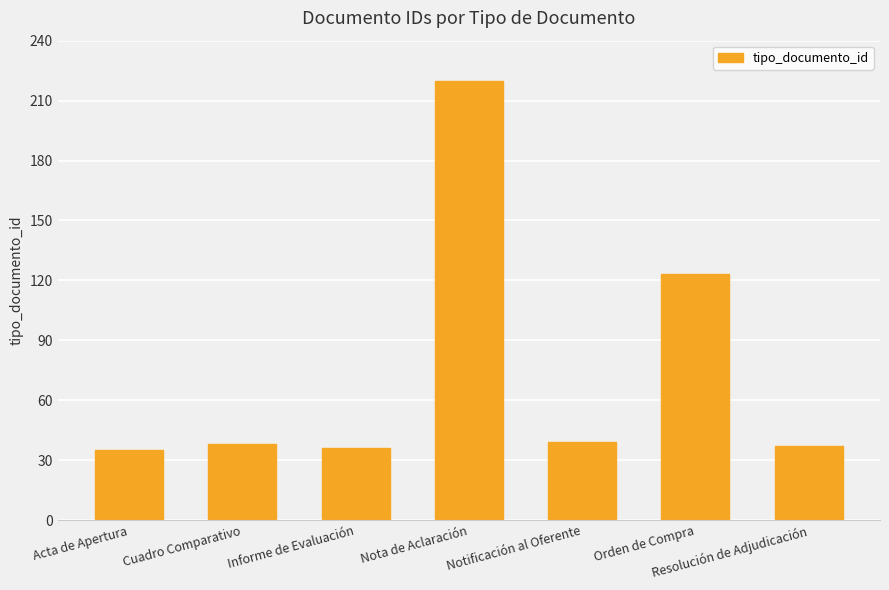

At which label is the value closest to 127?

Orden de Compra